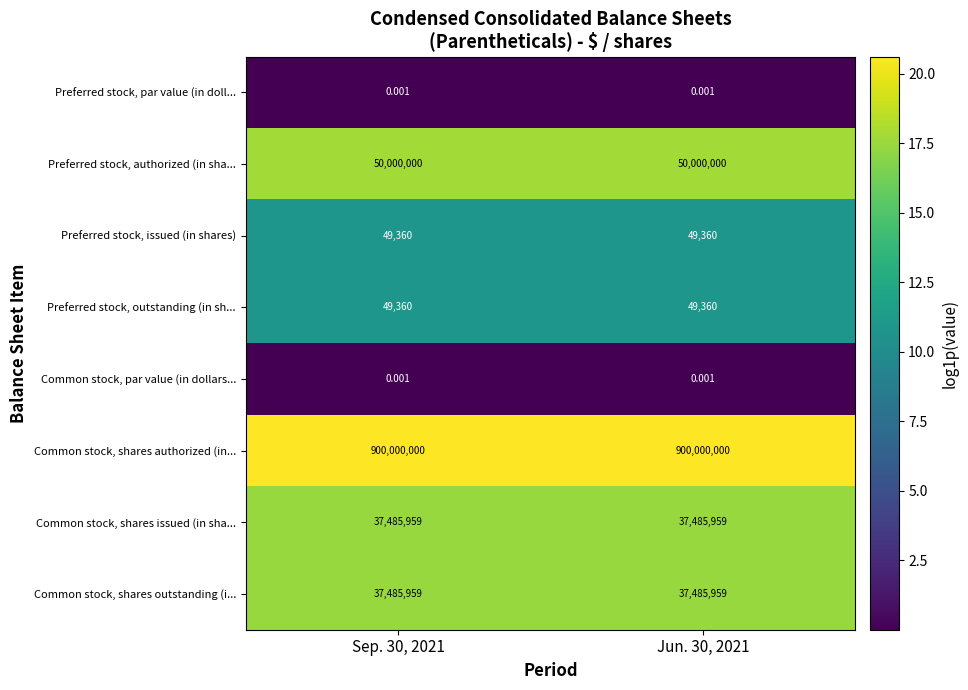

Reading left to right, transcribe all the data shown in this chart.

Preferred stock, par value (in doll...: Sep. 30, 2021=0.0	Jun. 30, 2021=0.0
Preferred stock, authorized (in sha...: Sep. 30, 2021=50000000.0	Jun. 30, 2021=50000000.0
Preferred stock, issued (in shares): Sep. 30, 2021=49360.0	Jun. 30, 2021=49360.0
Preferred stock, outstanding (in sh...: Sep. 30, 2021=49360.0	Jun. 30, 2021=49360.0
Common stock, par value (in dollars...: Sep. 30, 2021=0.0	Jun. 30, 2021=0.0
Common stock, shares authorized (in...: Sep. 30, 2021=900000000.0	Jun. 30, 2021=900000000.0
Common stock, shares issued (in sha...: Sep. 30, 2021=37485959.0	Jun. 30, 2021=37485959.0
Common stock, shares outstanding (i...: Sep. 30, 2021=37485959.0	Jun. 30, 2021=37485959.0